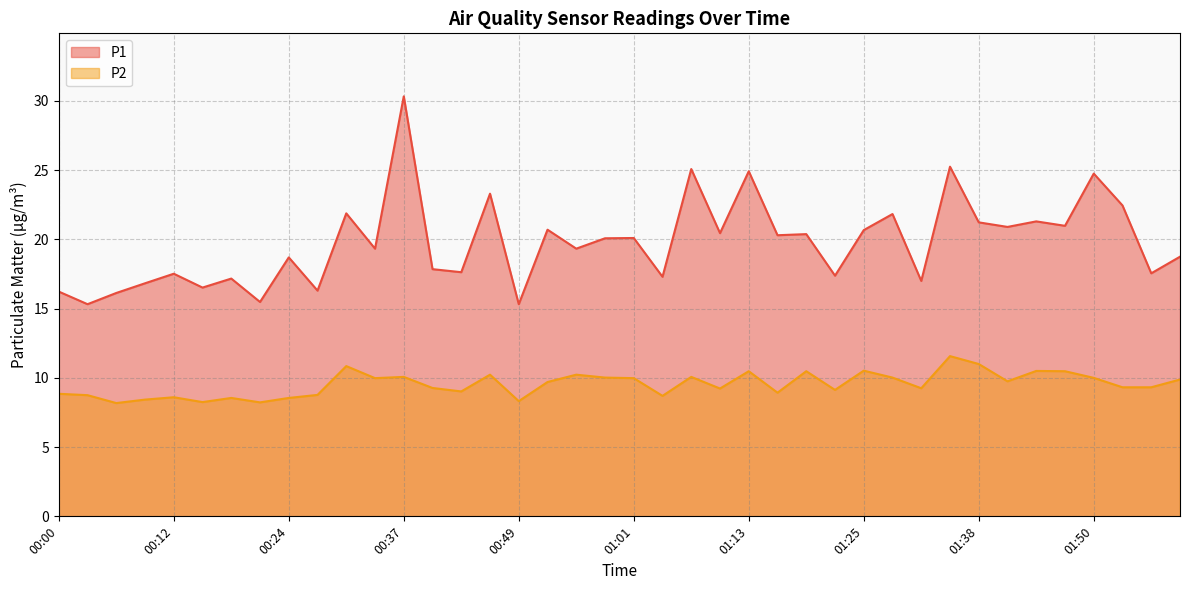

Which series has the widest spread of values?

P1